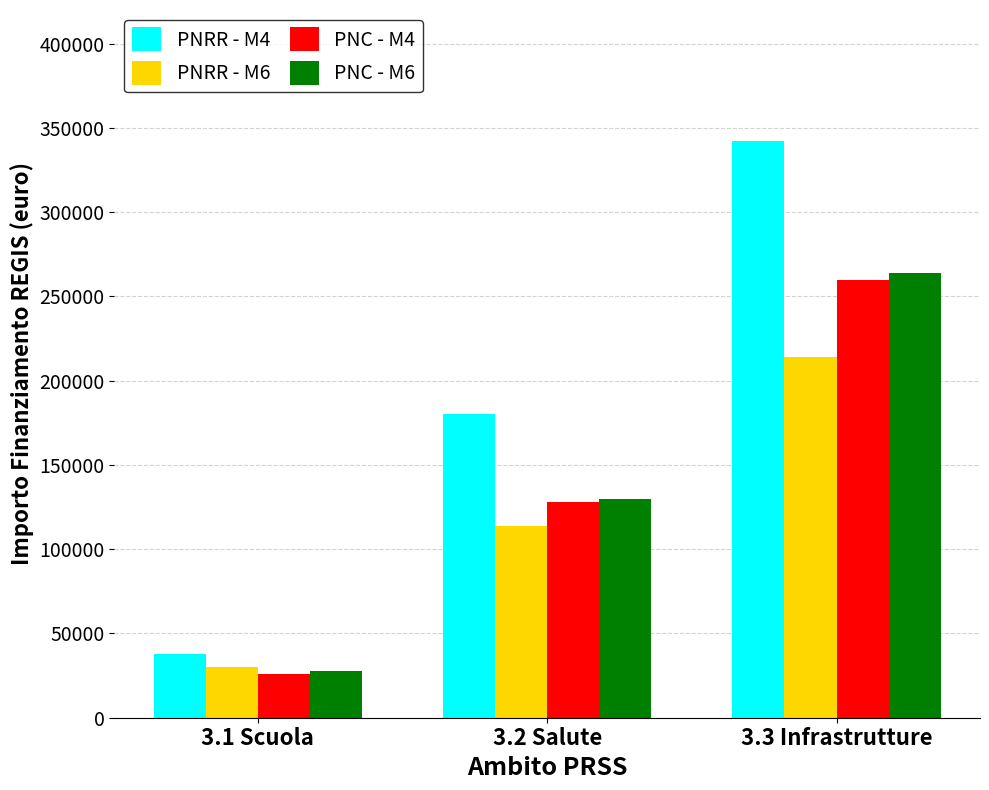

Reading left to right, transcribe all the data shown in this chart.

PNRR - M4: 3.1 Scuola=38000	3.2 Salute=180000	3.3 Infrastrutture=342000
PNRR - M6: 3.1 Scuola=30000	3.2 Salute=114000	3.3 Infrastrutture=214000
PNC - M4: 3.1 Scuola=26000	3.2 Salute=128000	3.3 Infrastrutture=260000
PNC - M6: 3.1 Scuola=28000	3.2 Salute=130000	3.3 Infrastrutture=264000